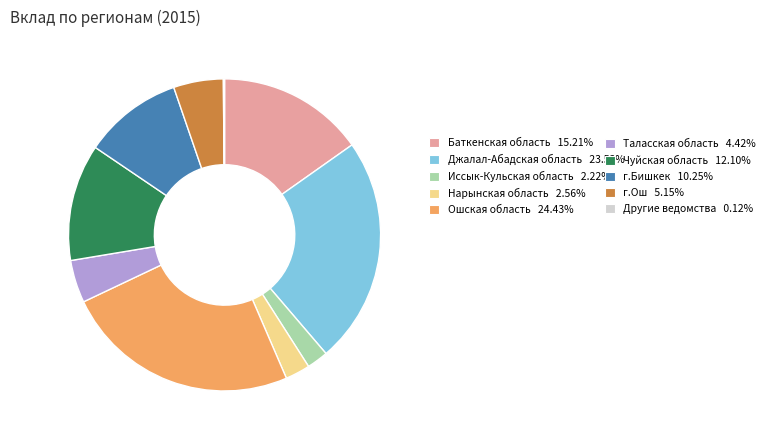

Does any single category account for the majority?

No